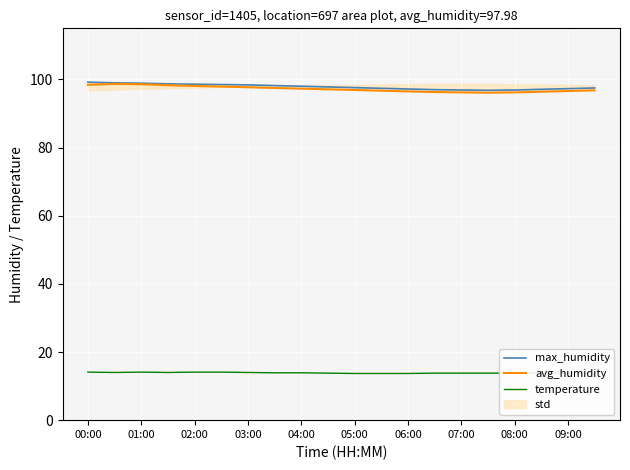

True or false: avg_humidity and max_humidity cross at least once.

False